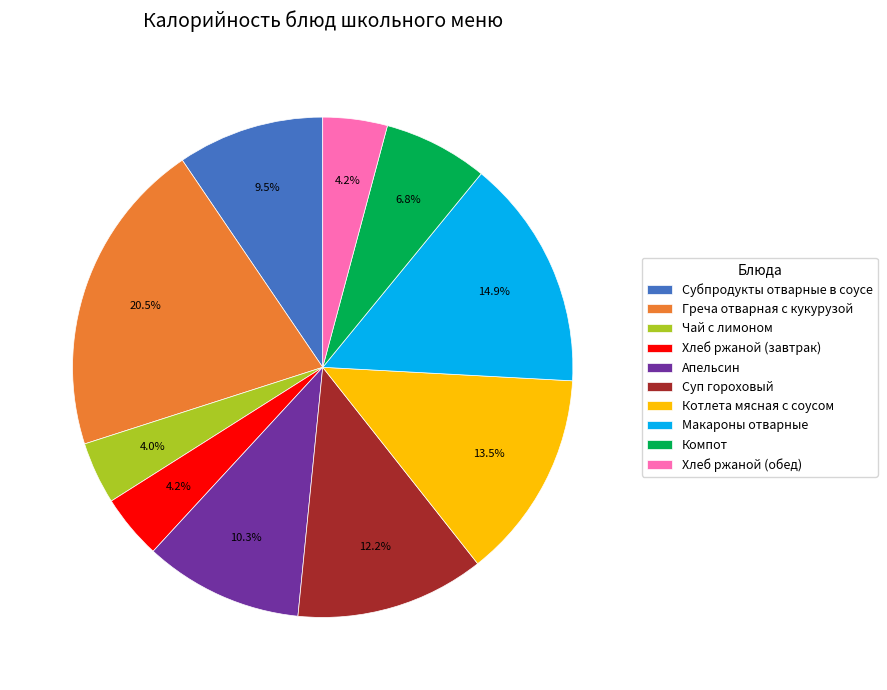

How many segments does this pie chart have?

10